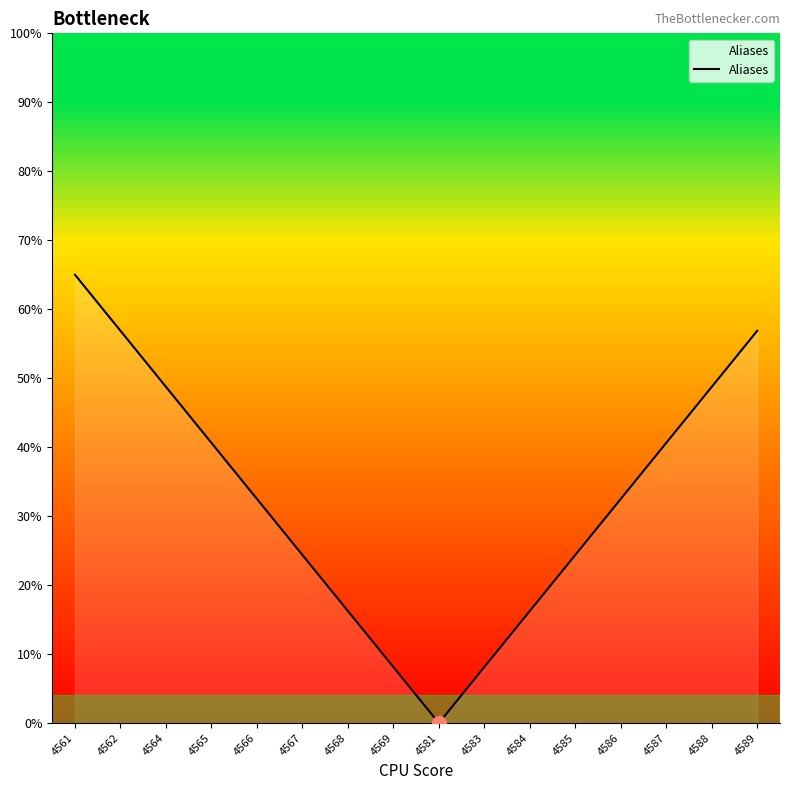

What value does the data have at 4589?

56.9